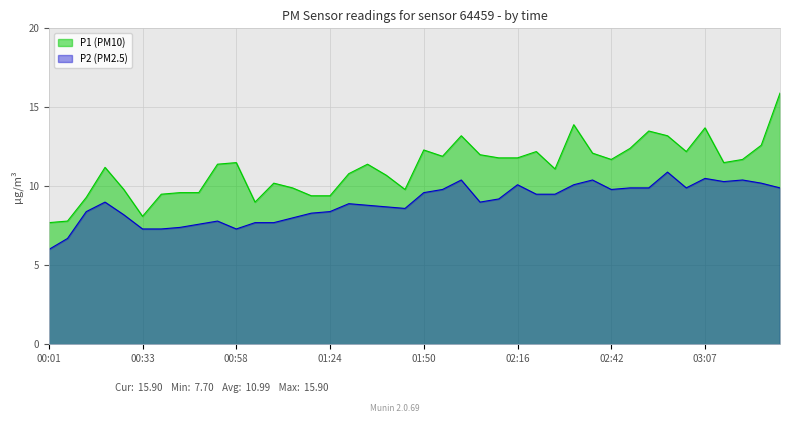

In P2, how many points are higher than both neighbors (excluding endpoints)?

9